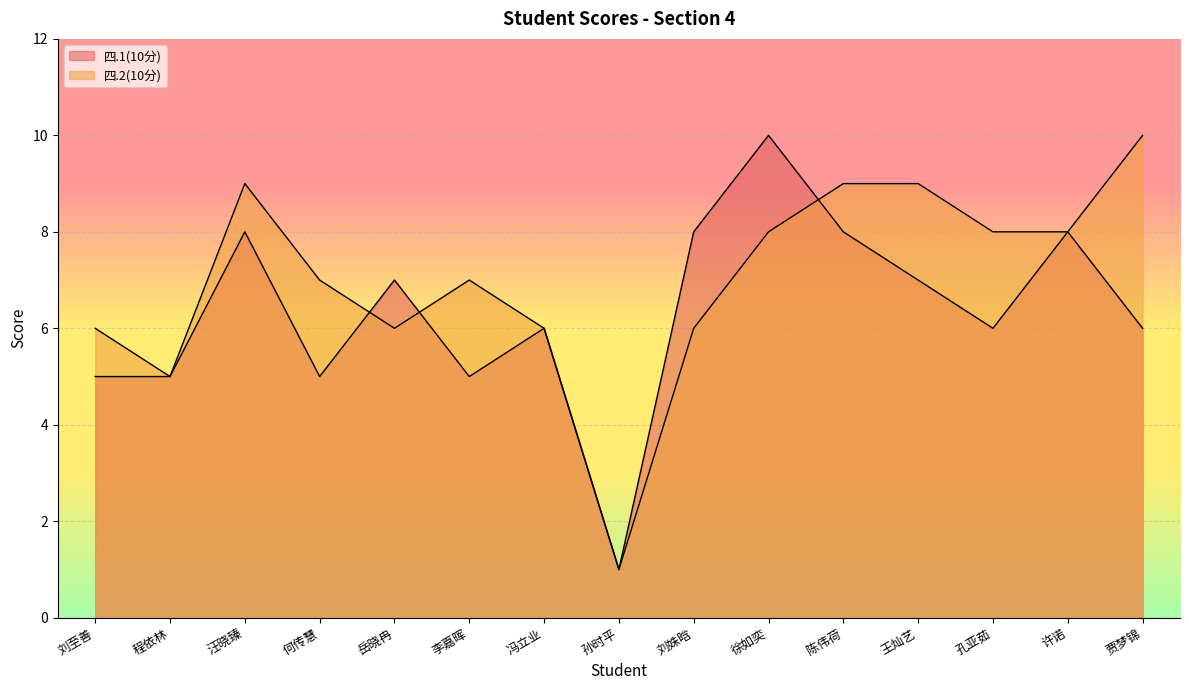

Which series has the largest range (max minus min)?

四.1(10分)